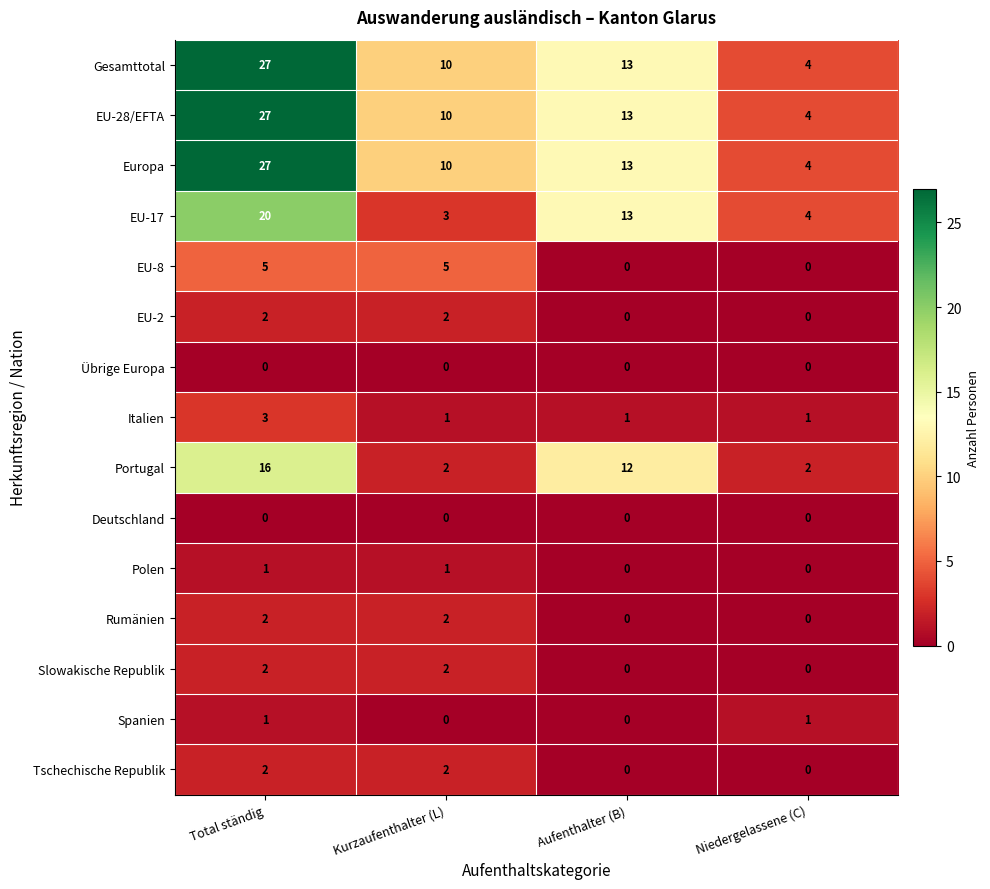

The Portugal series shows 2 at Kurzaufenthalter (L). True or false?

True